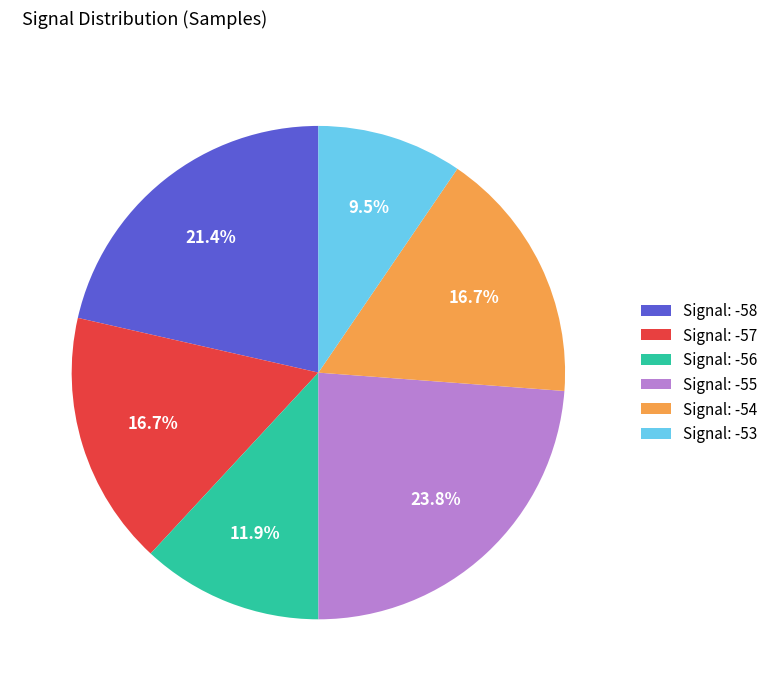

Is there any slice that represents more than half of the pie?

No